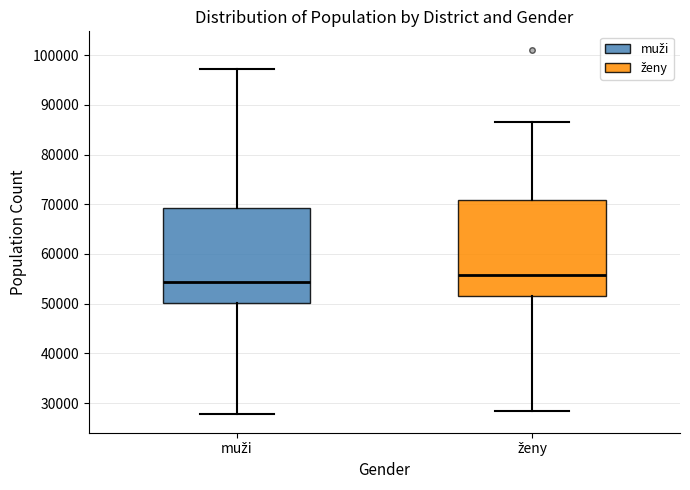

Where is the lower edge of the box for muži on the y-axis? The values are not printed on the chart, so give them approximately, as read against the axis.

50000